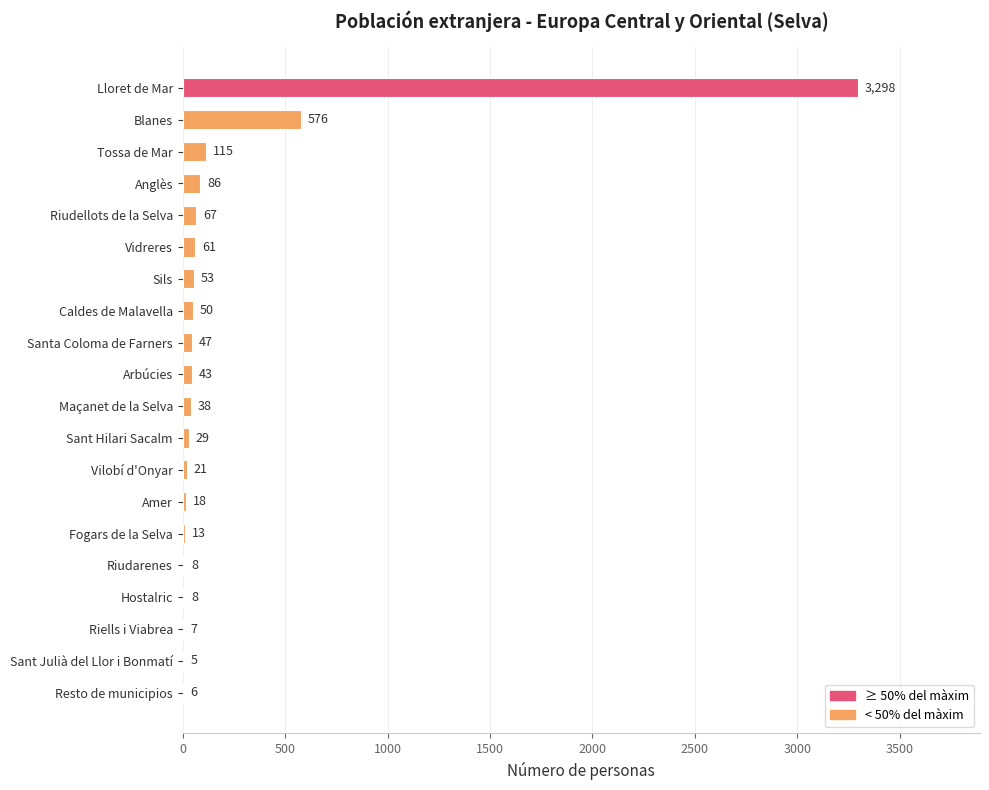

What is the sum of the values at Santa Coloma de Farners and Anglès?

133